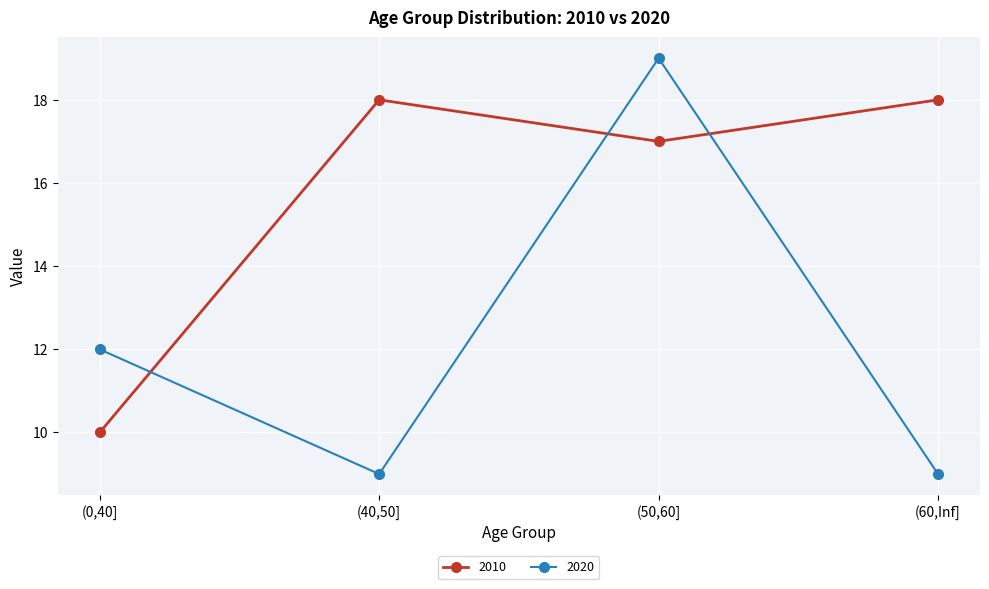

At which category does 2020 reach its first local valley?

(40,50]